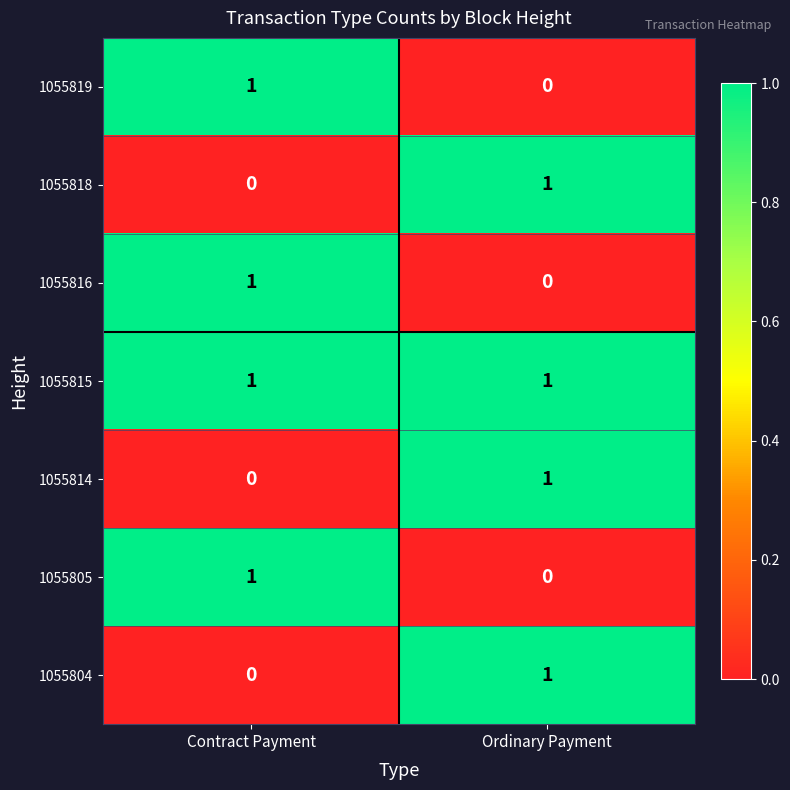

At which label does 1055804 reach its minimum?

Contract Payment